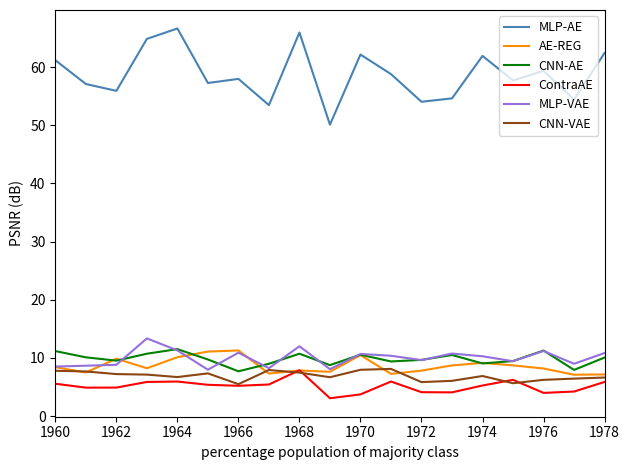

What is the difference between the maximum and minimum values in the CNN-AE series?

3.8